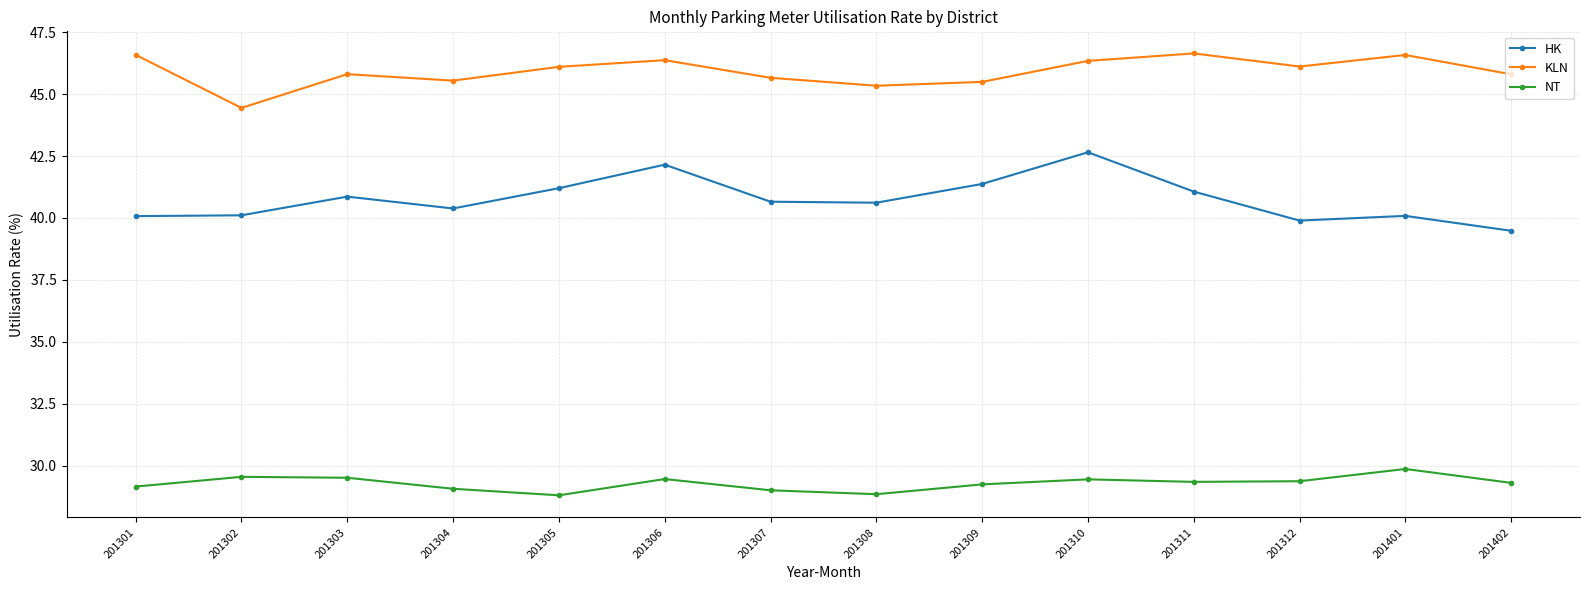

True or false: NT has more than 2 interior local peaks.

True